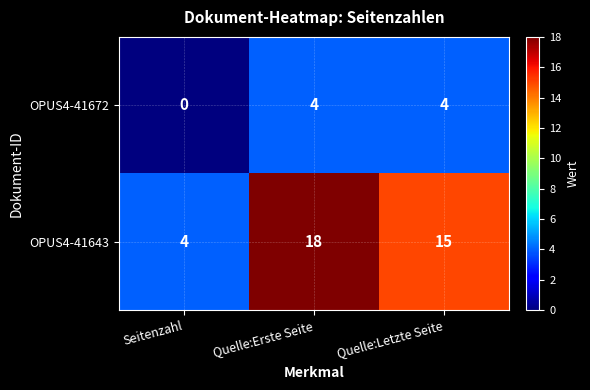

What value does the OPUS4-41643 series have at Quelle:Erste Seite?

18